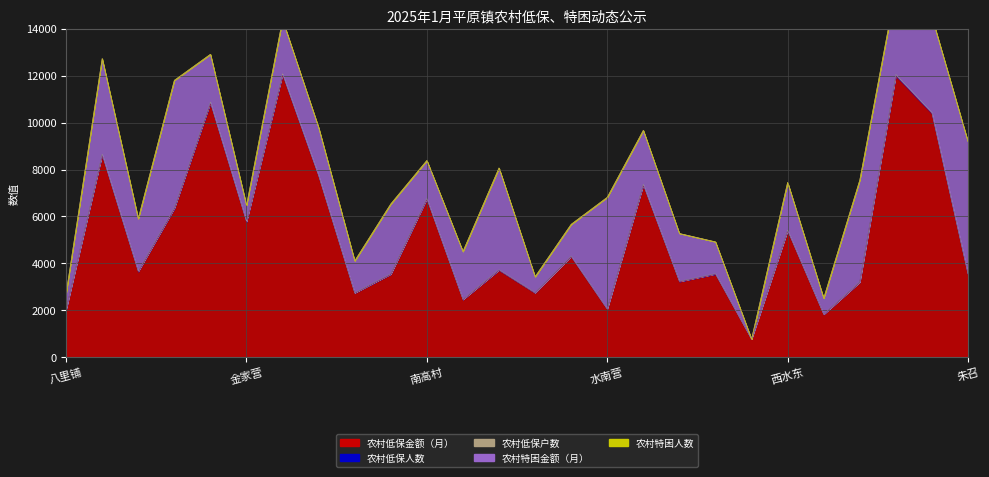

Which series changed the most between 南高村 and 王固城?

农村低保金额（月）